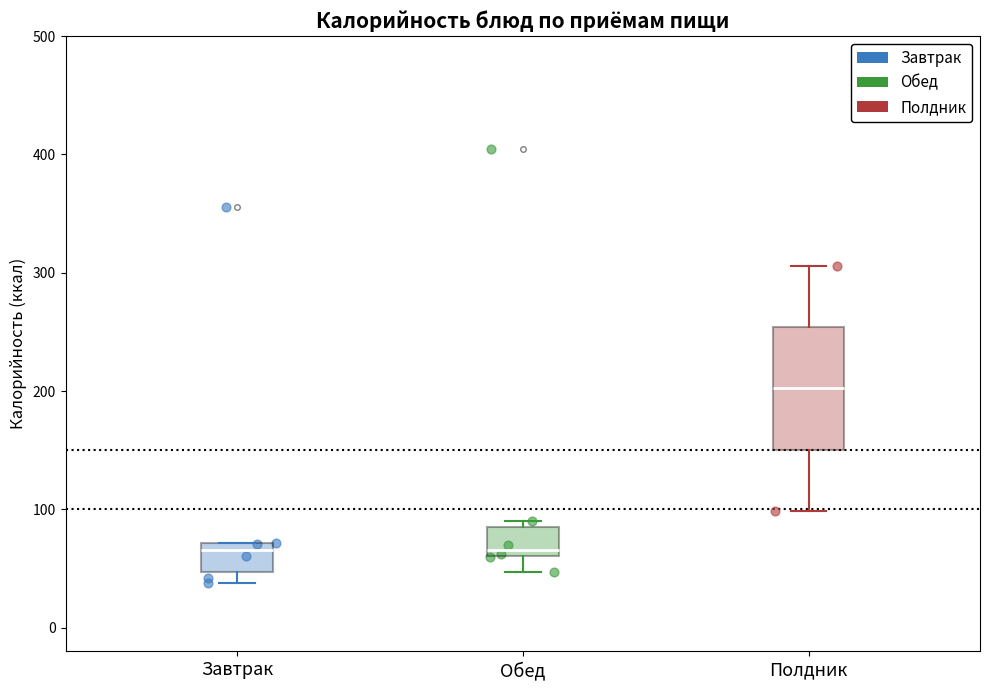

Reading left to right, read every box against the y-axis: the position of its median line, the range the box covers, and the ends of its whiskers. The values are not printed on the chart, so give them approximately, as read against the axis.

Завтрак: median 70 (just below the box's upper edge), box 50 to 70, whiskers 40 to 70
Обед: median 70, box 60 to 80, whiskers 50 to 90
Полдник: median 200, box 150 to 250, whiskers 100 to 310